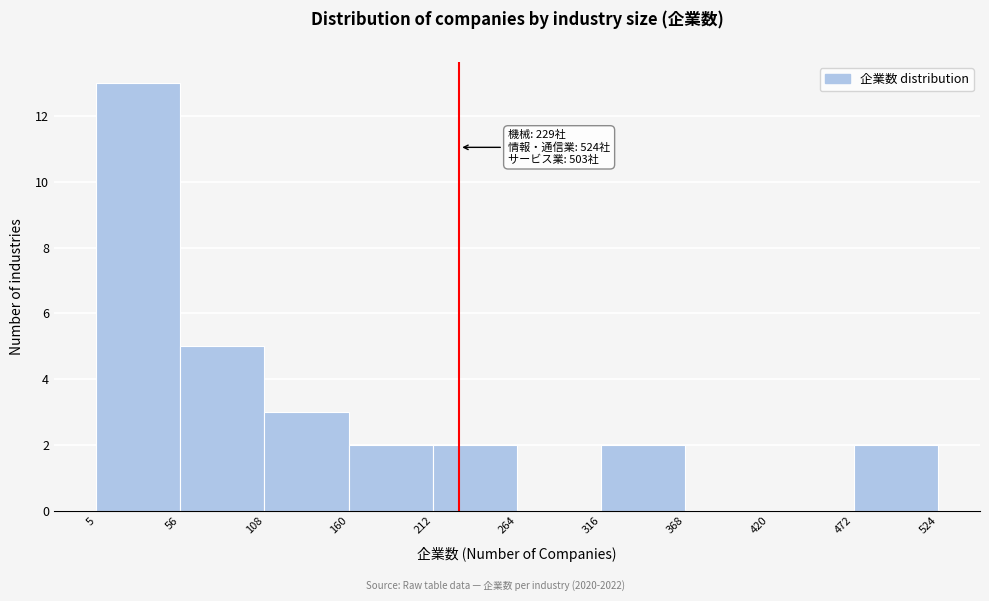

Which range on the x-axis has the tallest bar?

5 to 56